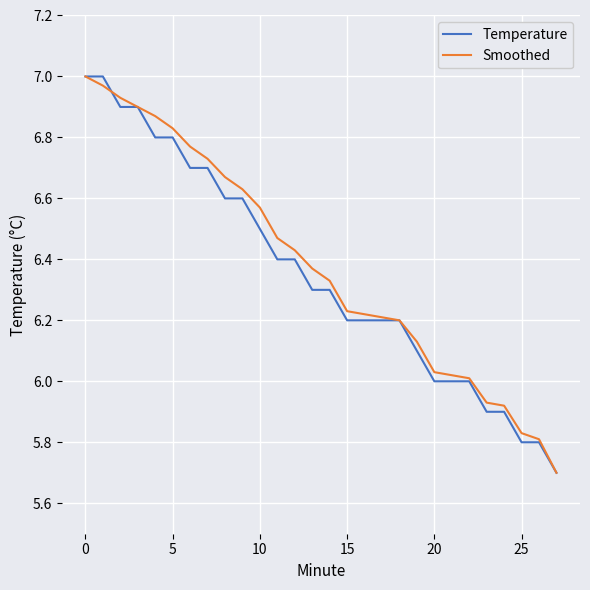

What is the minimum value for Temperature?

5.7